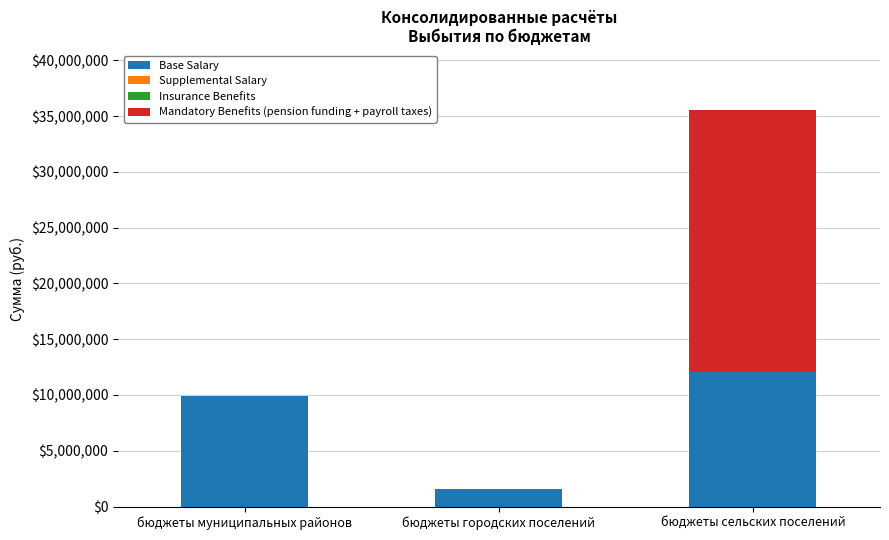

At which category is the sum across all series the highest?

бюджеты сельских поселений